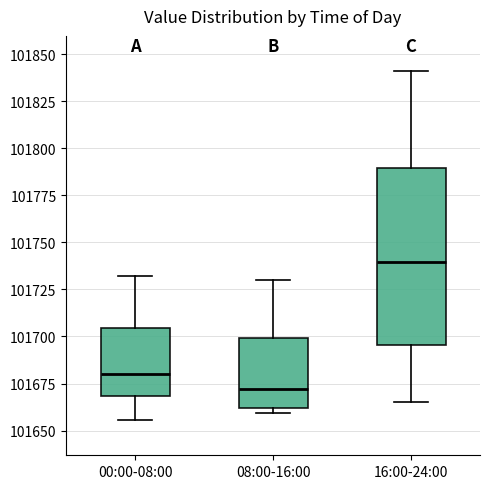

Reading left to right, read every box against the y-axis: the position of its median line, the range the box covers, and the ends of its whiskers. The values are not printed on the chart, so give them approximately, as read against the axis.

00:00-08:00: median 101680, box 101670 to 101705, whiskers 101655 to 101730
08:00-16:00: median 101670, box 101660 to 101700, whiskers 101660 (just below the box's lower edge) to 101730
16:00-24:00: median 101740, box 101695 to 101790, whiskers 101665 to 101840